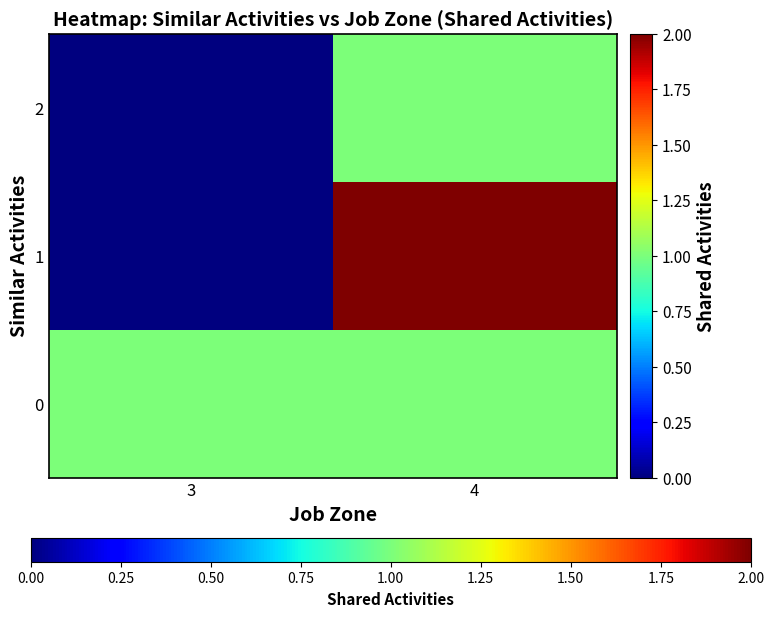

What is the total value across all series at 3?

1